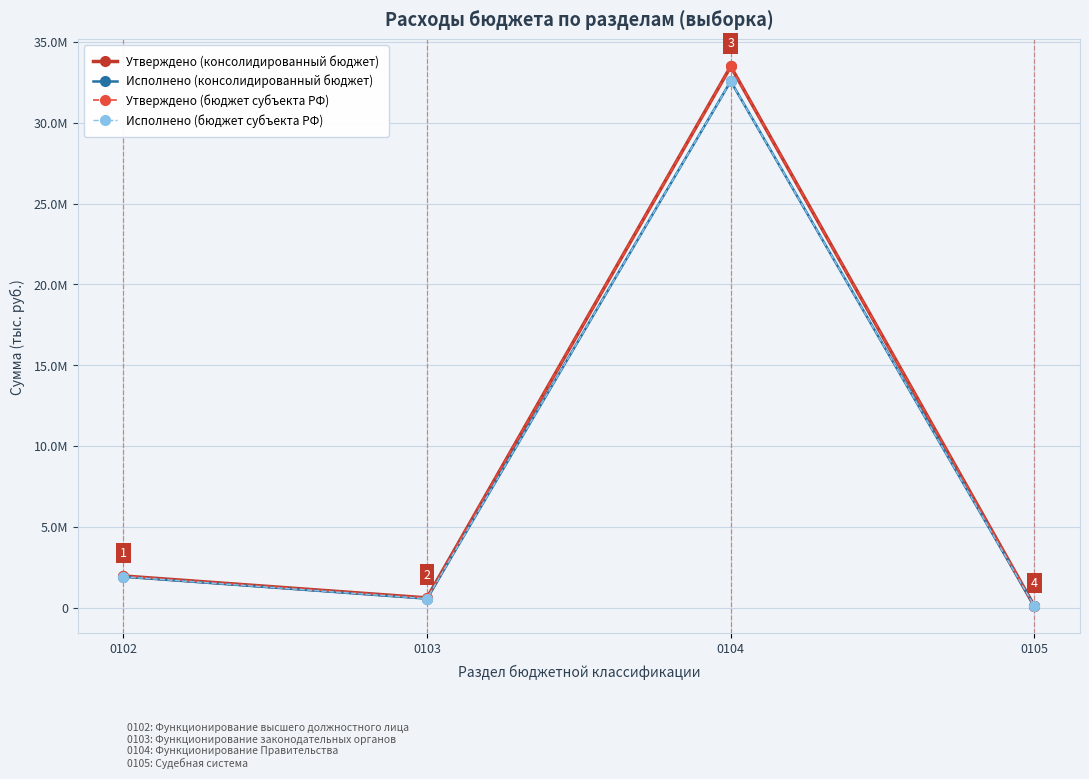

Rank the categories by Исполнено (бюджет субъекта РФ) value from highest to lowest.

0104, 0102, 0103, 0105